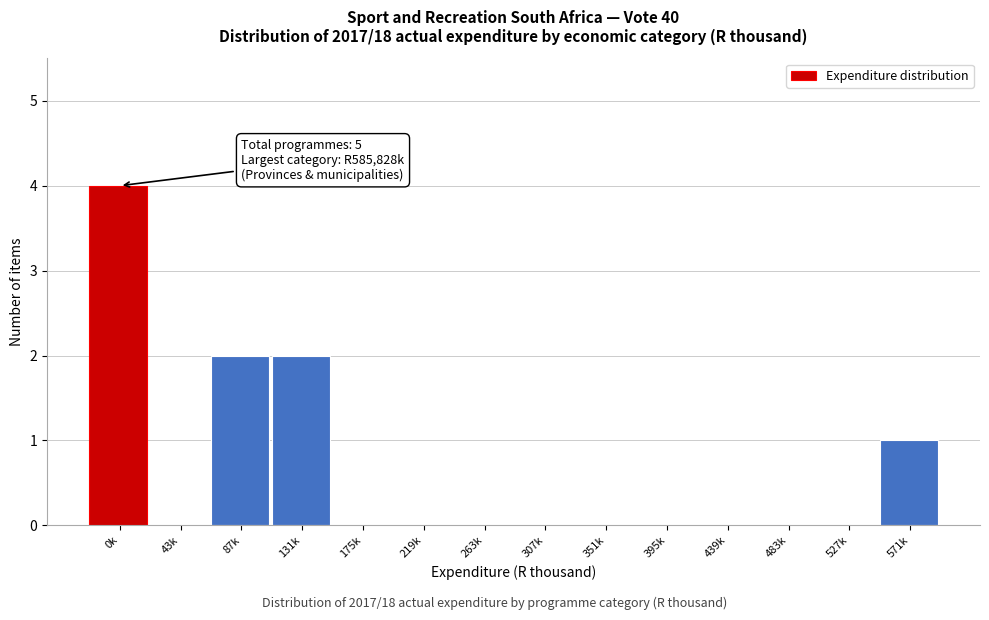

Reading right to left, list all the values displayed in this chart.

571k=1	527k=0	483k=0	439k=0	395k=0	351k=0	307k=0	263k=0	219k=0	175k=0	131k=2	87k=2	43k=0	0k=4